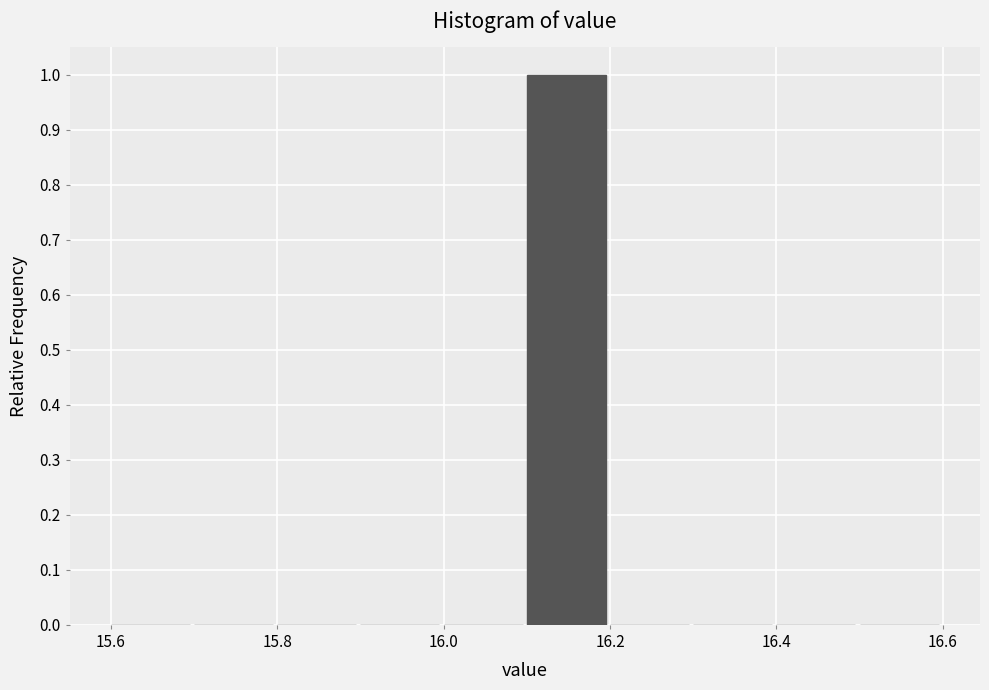

Which range on the x-axis has the tallest bar?

16.1 to 16.2